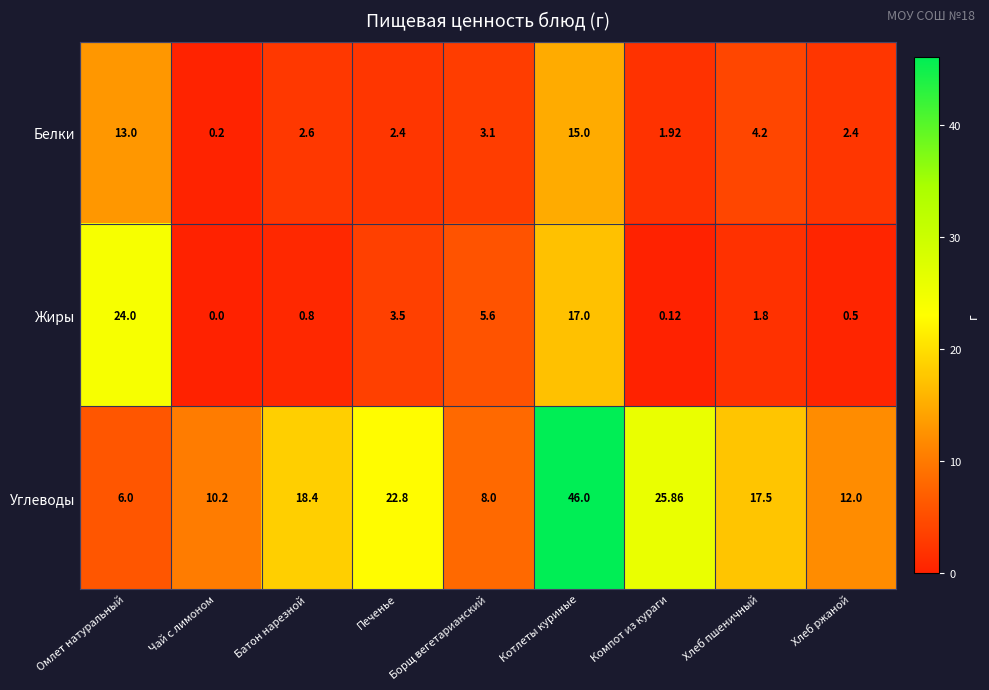

At which category does the chart reach its minimum across all series?

Чай с лимоном